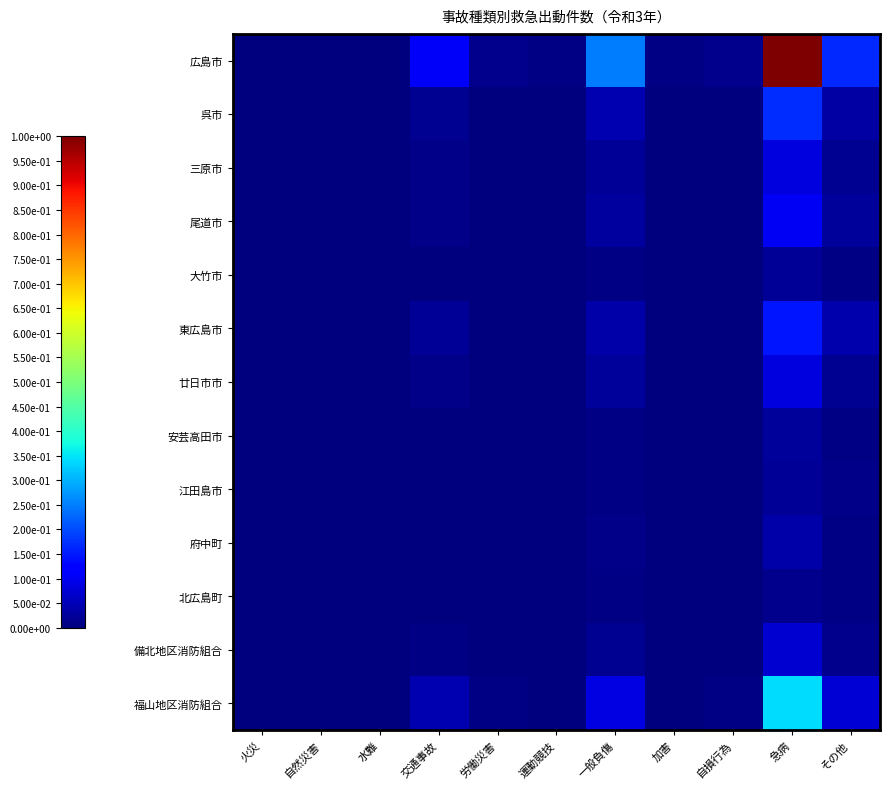

Which has a higher value, 労働災害 or 自損行為?

自損行為